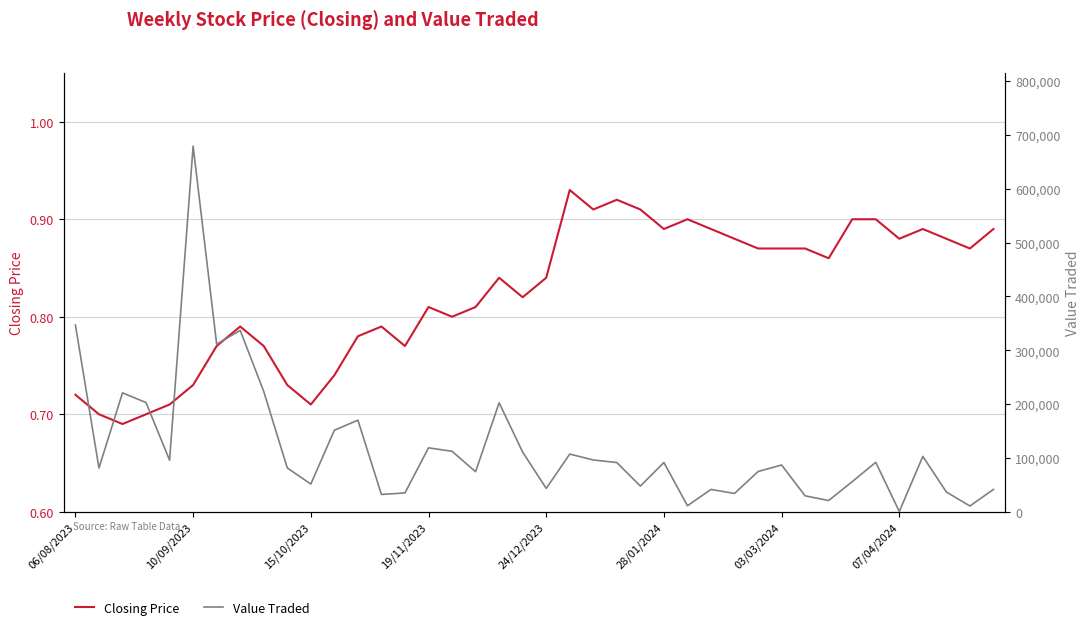

Rank the series by their maximum value, from highest to lowest.

Value Traded, Closing Price